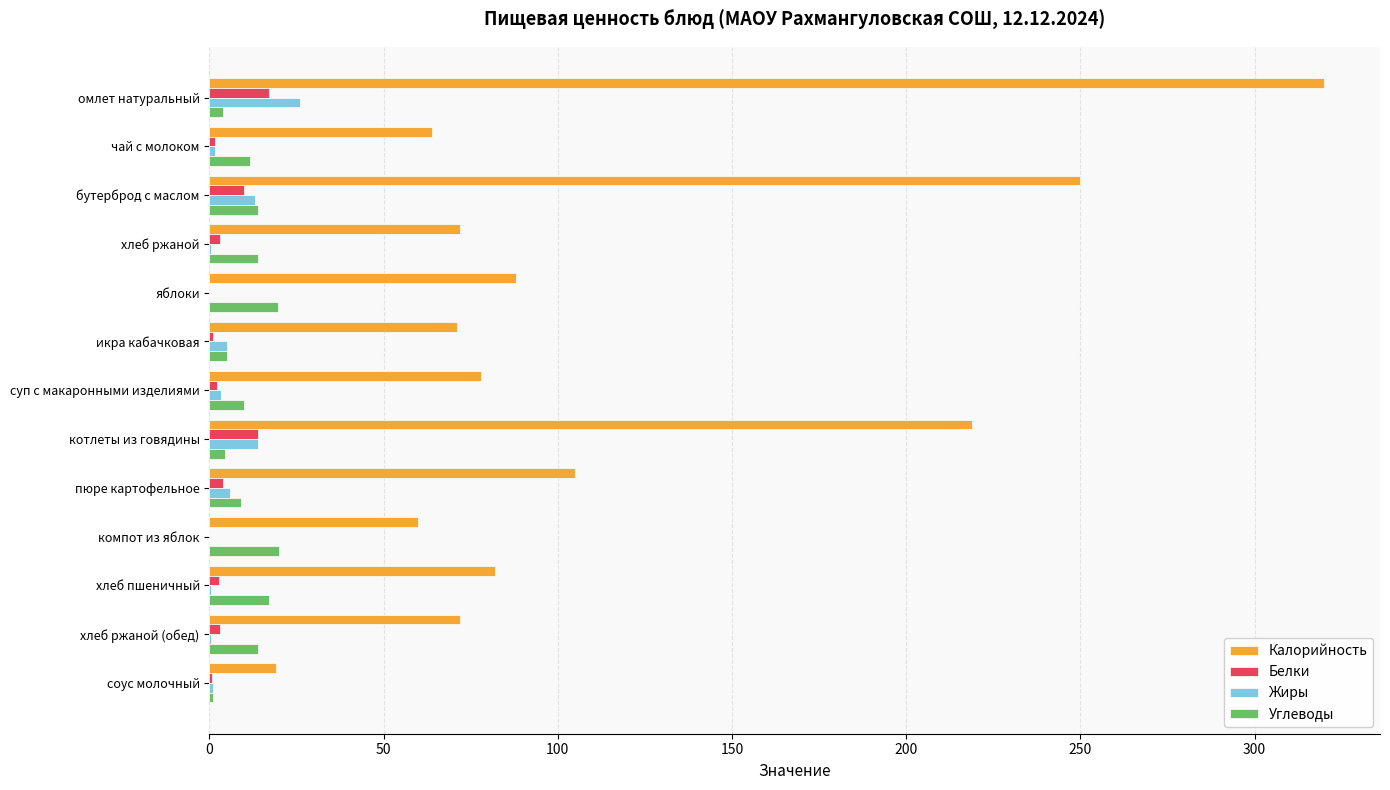

Which category has the highest value in the Калорийность series?

омлет натуральный